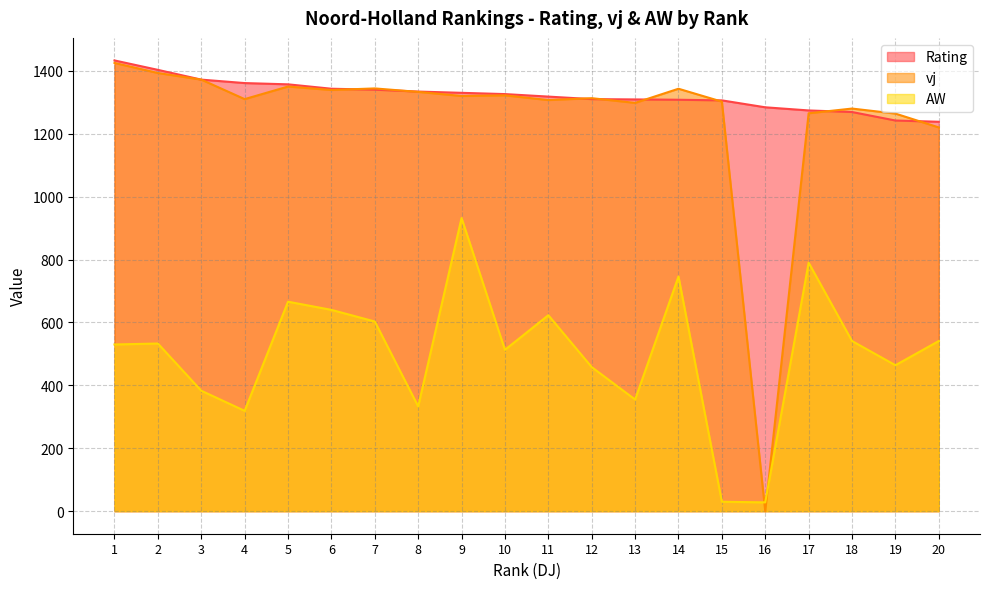

Reading right to left, extract all data points from this chart.

Rating: 1238	1242	1269	1274	1284	1306	1308	1309	1310	1318	1326	1330	1334	1340	1343	1357	1361	1372	1403	1433
vj: 1220	1264	1280	1265	0	1302	1343	1298	1313	1307	1322	1320	1333	1344	1339	1350	1310	1372	1393	1425
AW: 541	464	541	790	28	30	746	355	458	623	513	932	333	603	640	666	319	383	533	530